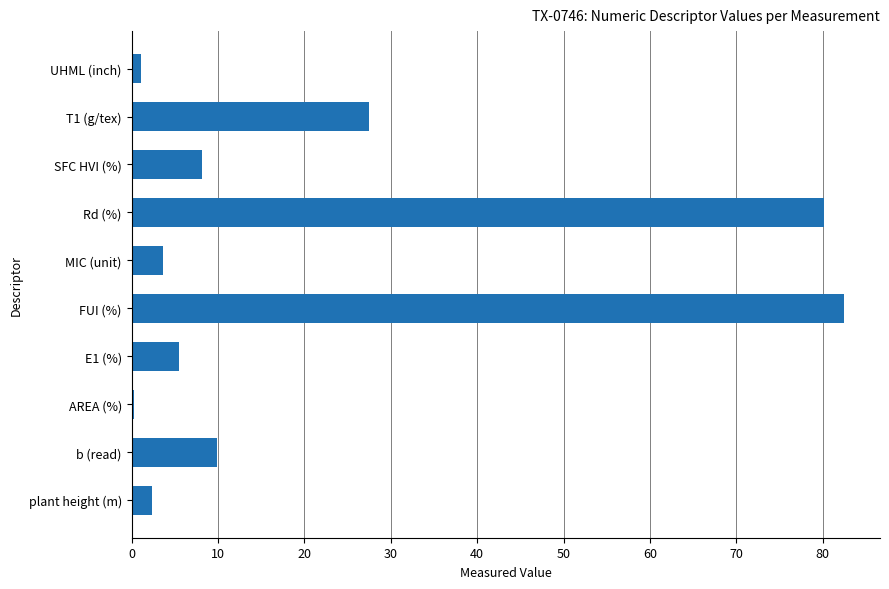

Is it true that the value at FUI (%) is 39.4?

False